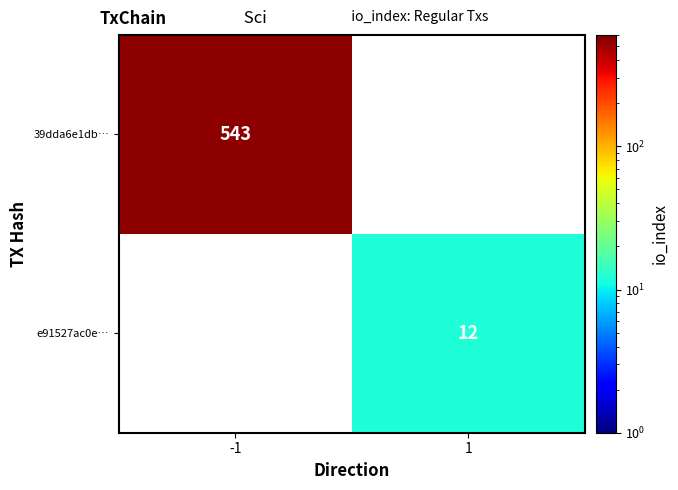

True or false: 39dda6e1db… has a value of 707 at -1.

False